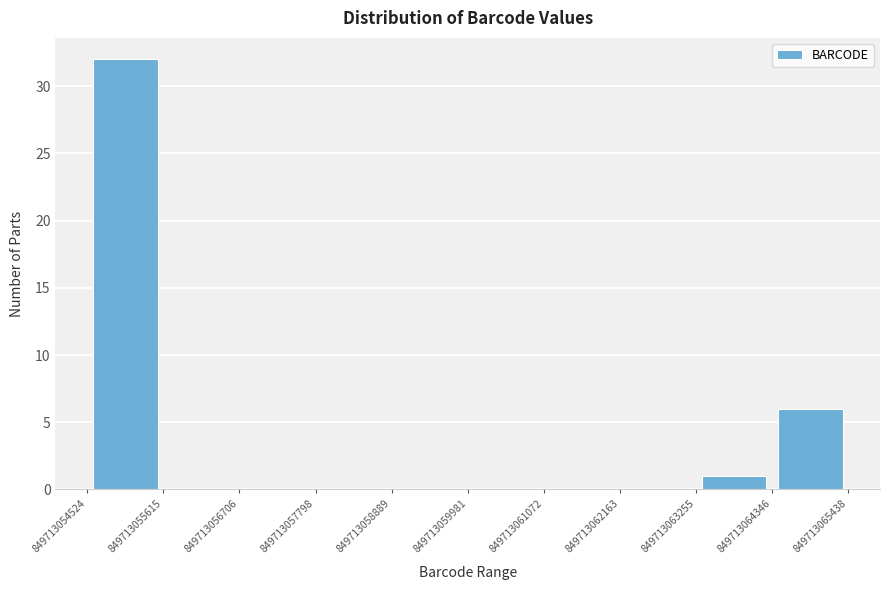

Which range on the x-axis has the tallest bar?

849713054524 to 849713055615